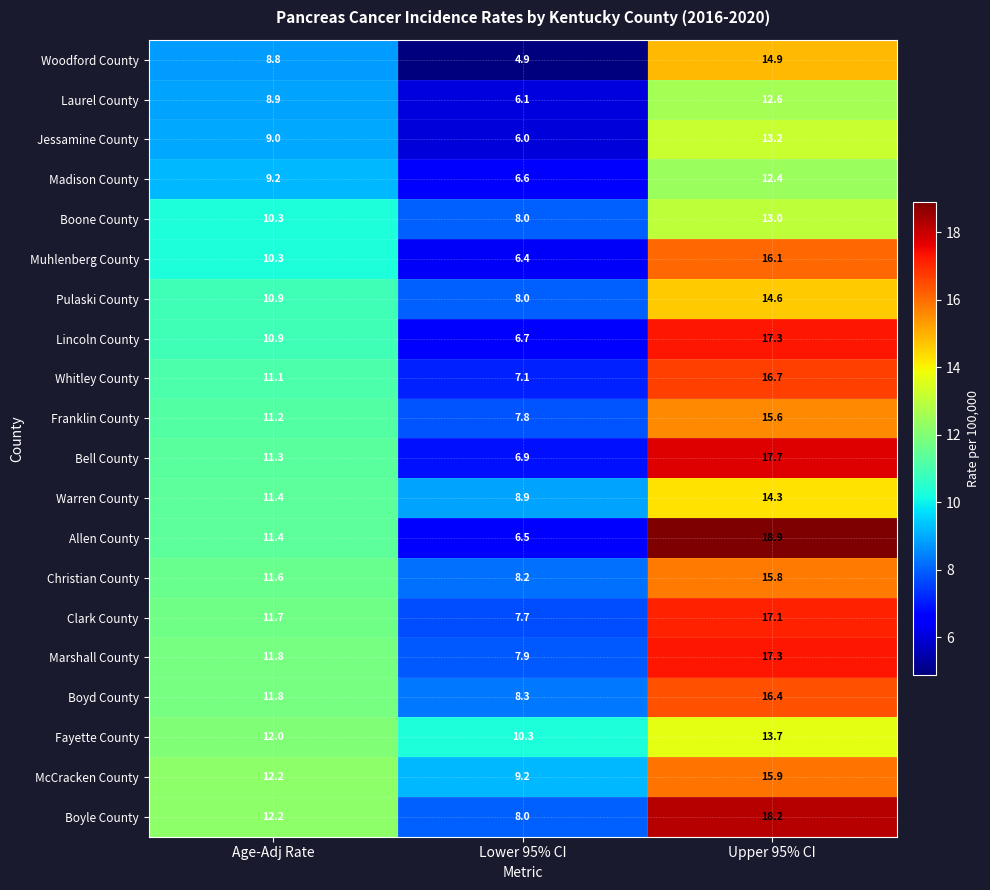

List the labels in order of Boone County value, smallest first.

Lower 95% CI, Age-Adj Rate, Upper 95% CI